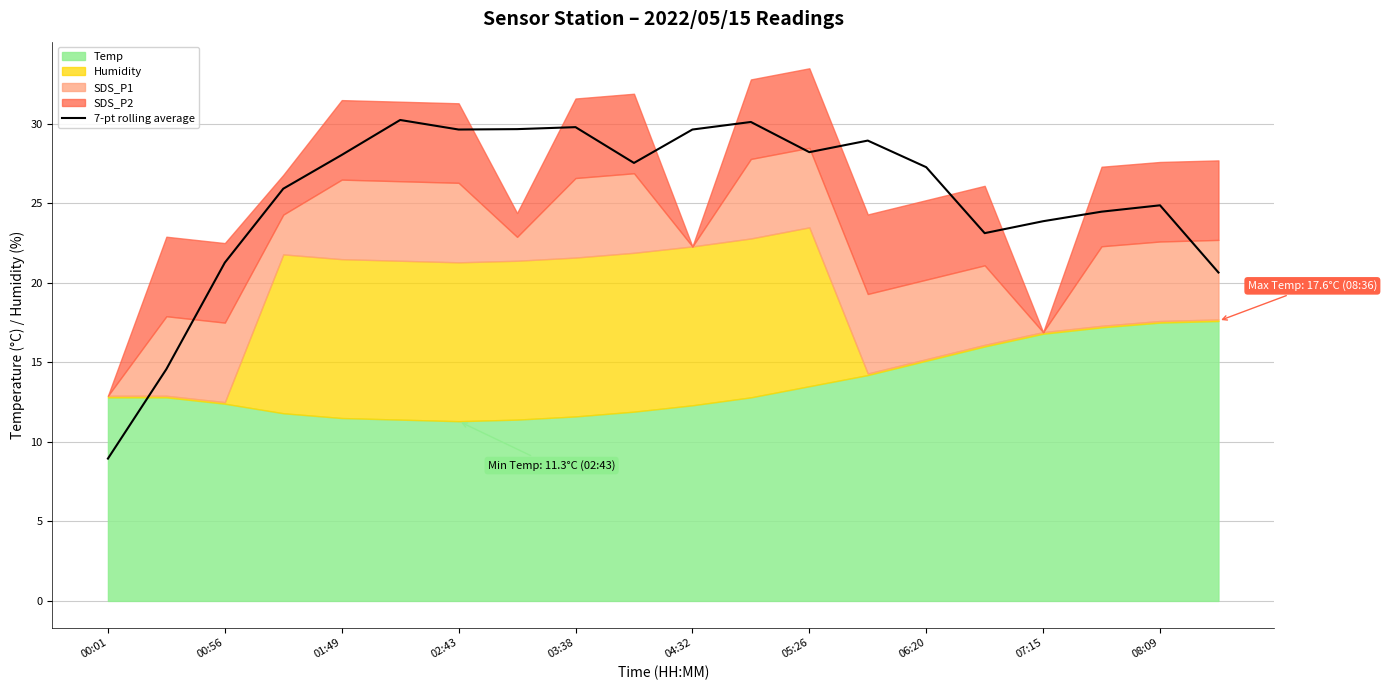

Between 15 and 00:01, which is larger?

15